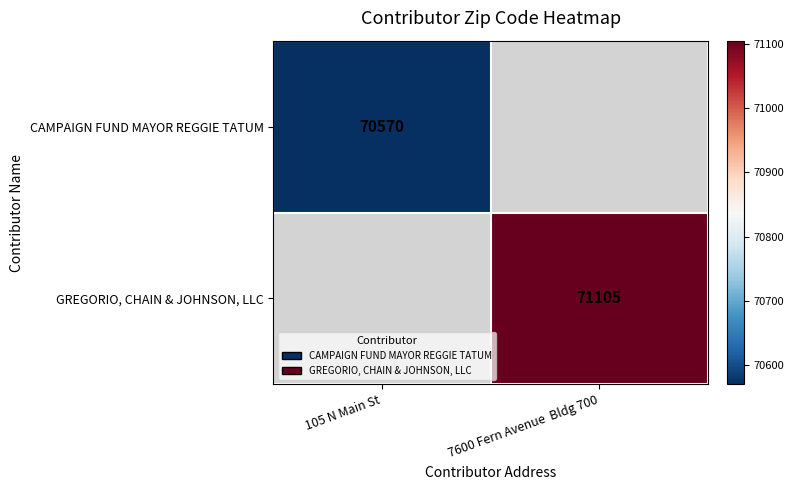

The GREGORIO, CHAIN & JOHNSON, LLC series shows 107674 at 7600 Fern Avenue  Bldg 700. True or false?

False